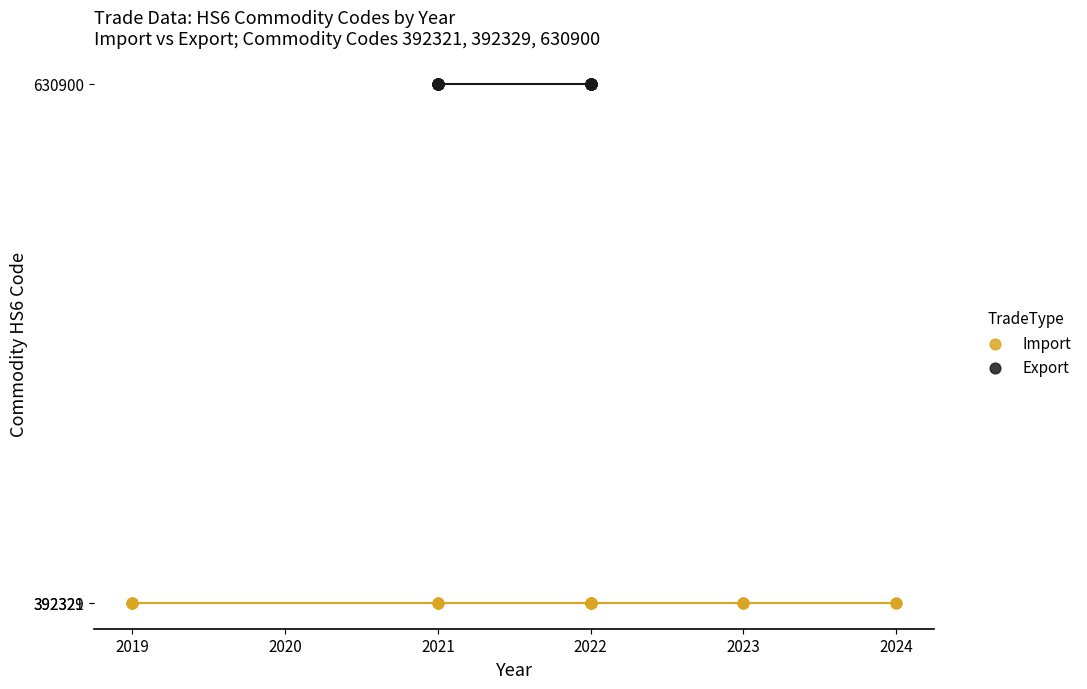

Which series reaches the minimum Y coordinate?

Import